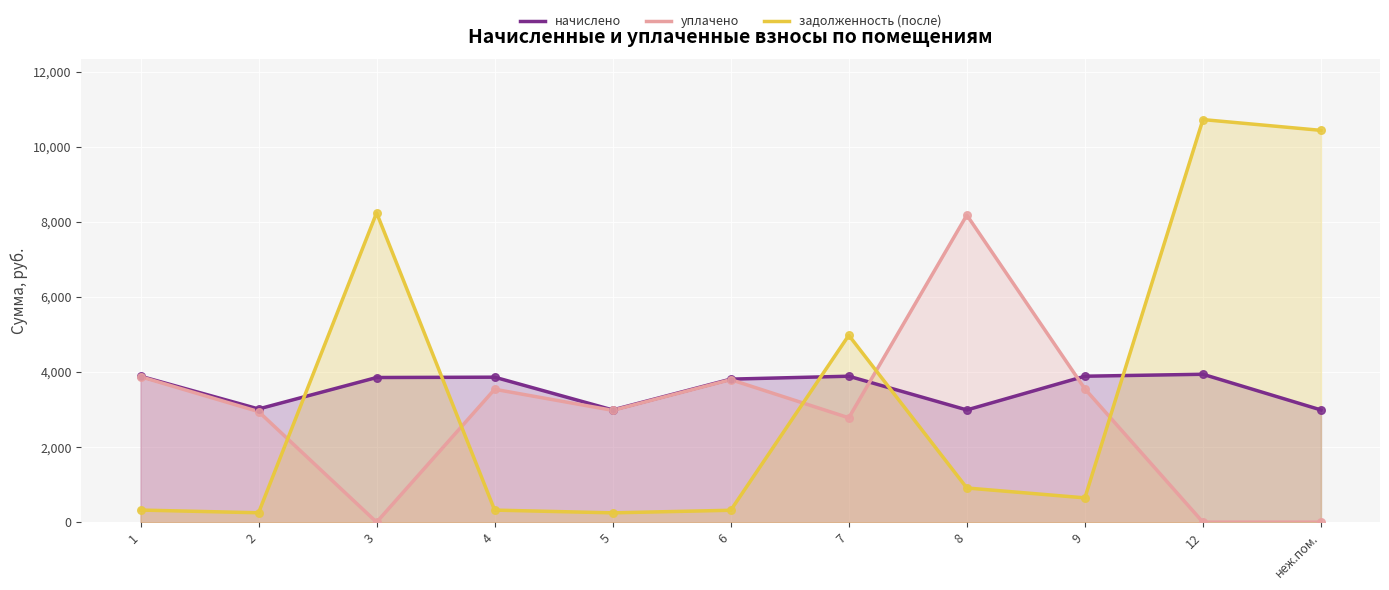

Is the value of уплачено at 9 greater than the value of задолженность (после) at 4?

Yes